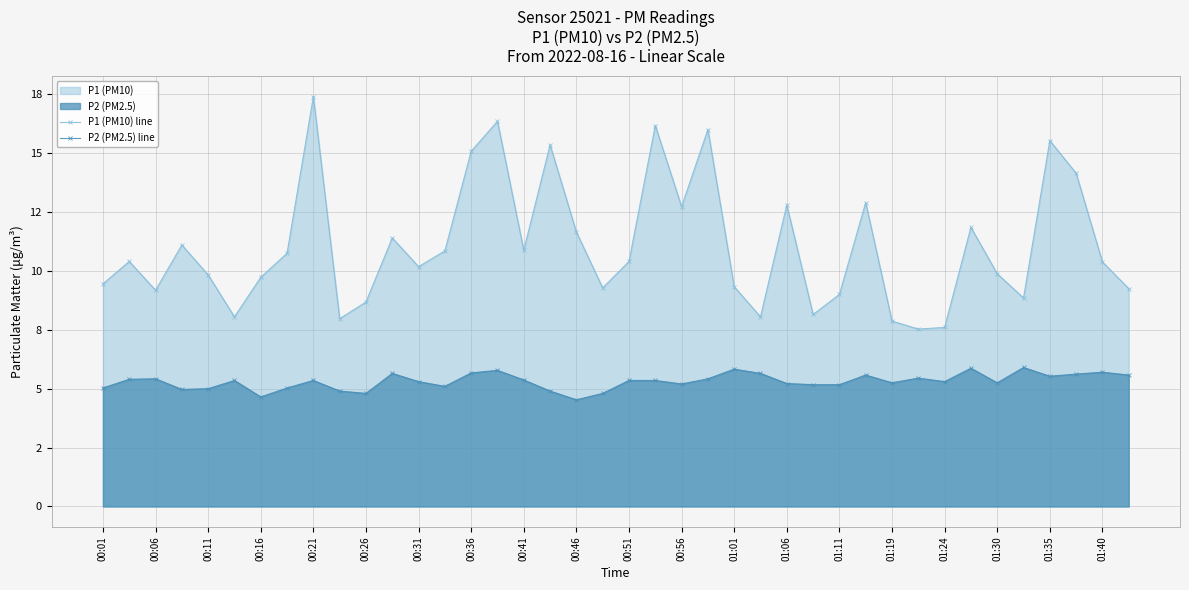

What is the difference between the maximum and second lowest values in the P1 (PM10) line series?

9.8